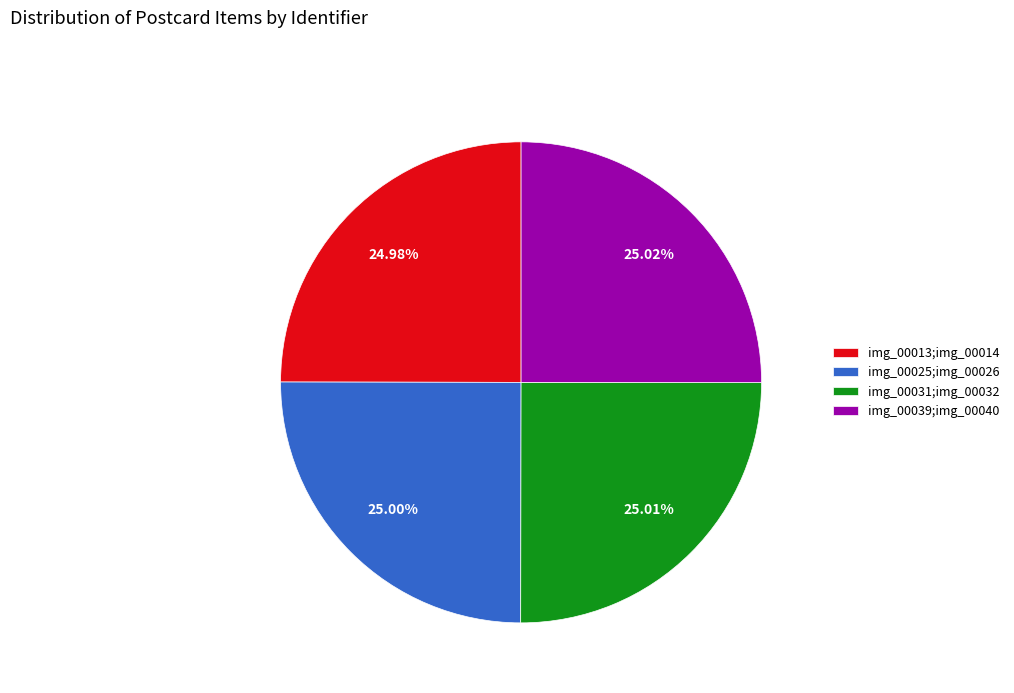

Is img_00039;img_00040 the majority of the pie?

No